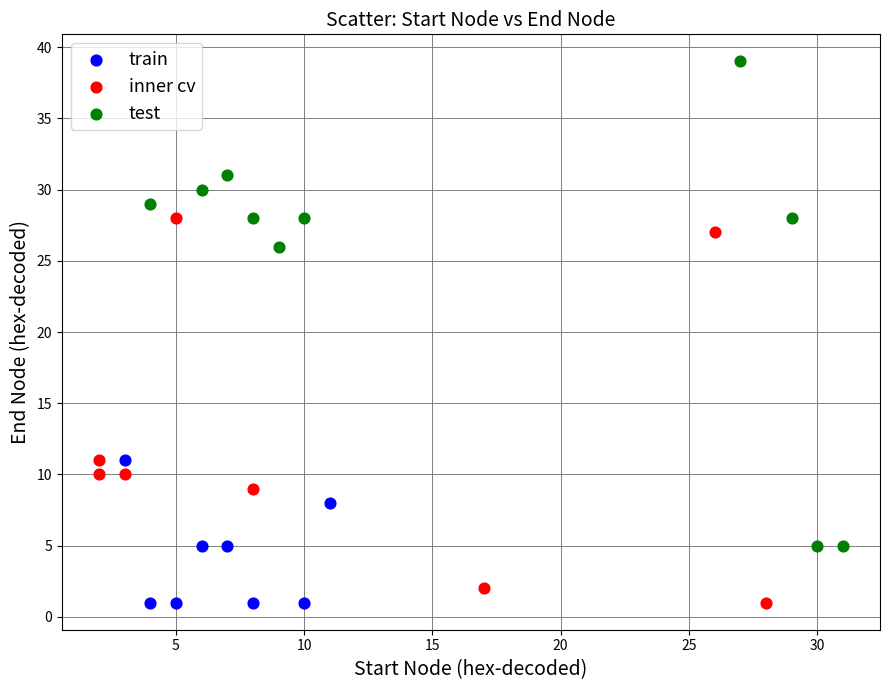

Which series reaches the maximum Y coordinate?

test